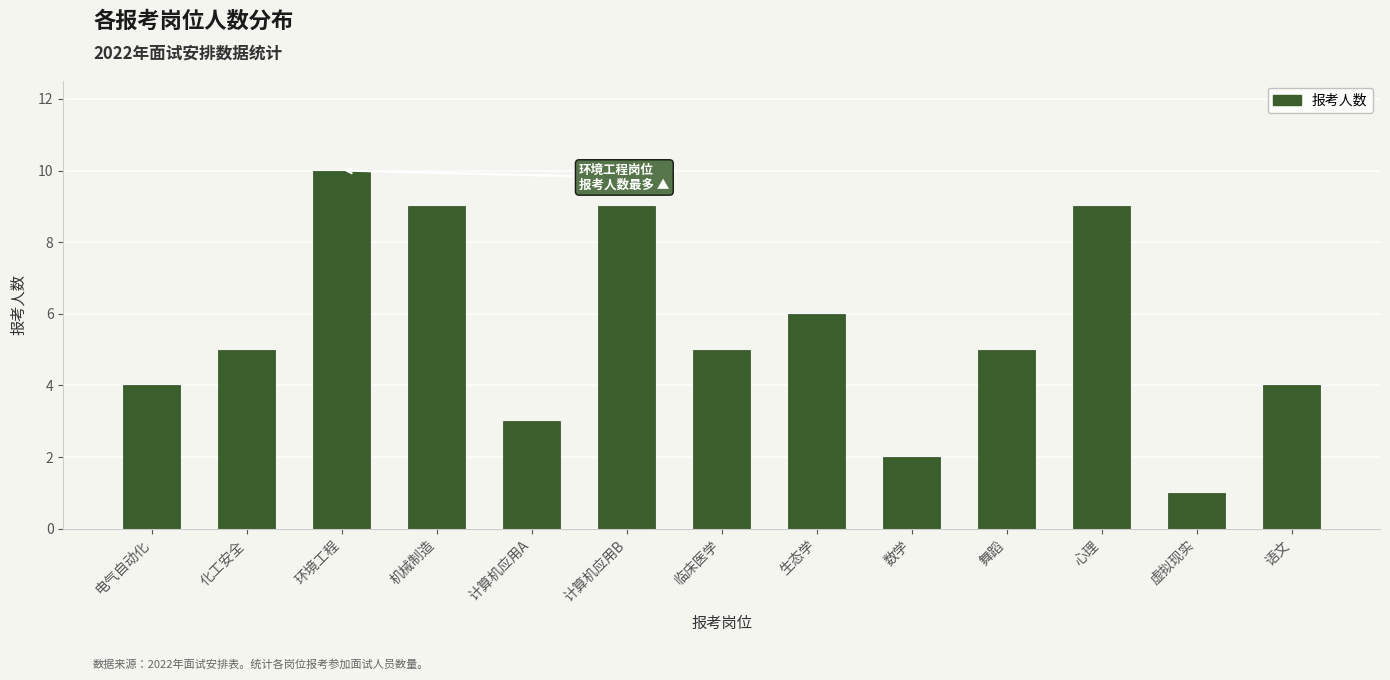

Reading left to right, transcribe all the data shown in this chart.

4	5	10	9	3	9	5	6	2	5	9	1	4